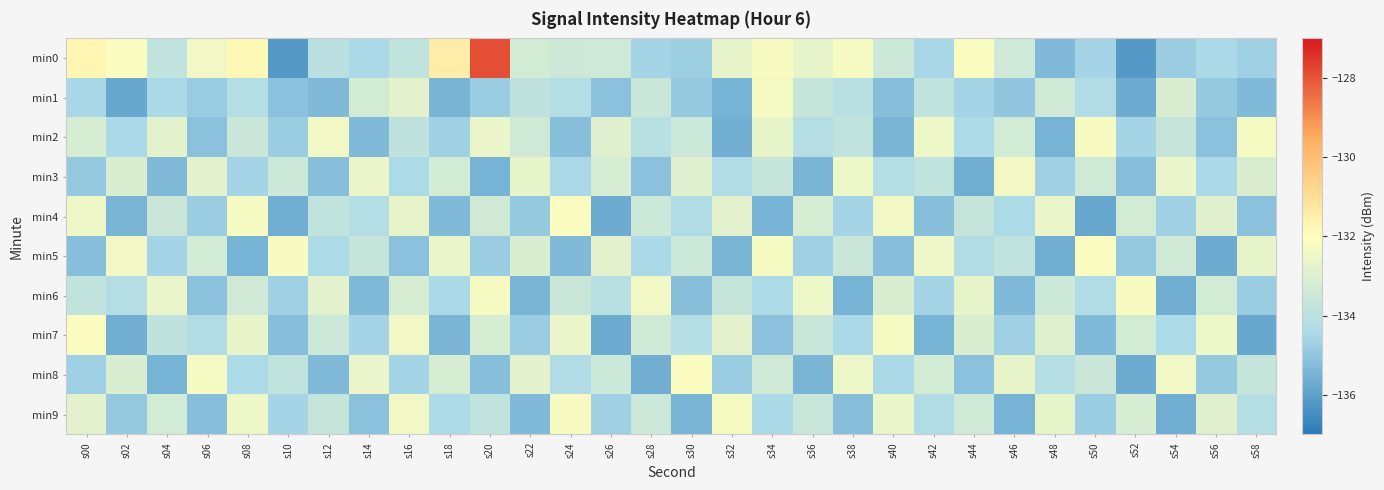

Reading right to left, transcribe all the data shown in this chart.

min0: s58=-134.7	s56=-134.4	s54=-134.8	s52=-136.2	s50=-134.6	s48=-135.3	s46=-133.4	s44=-132.1	s42=-134.5	s40=-133.5	s38=-132.2	s36=-132.7	s34=-132.2	s32=-132.7	s30=-134.7	s28=-134.6	s26=-133.4	s24=-133.5	s22=-133.3	s20=-127.9	s18=-131.4	s16=-133.8	s14=-134.4	s12=-134.1	s10=-136.2	s08=-131.8	s06=-132.4	s04=-133.8	s02=-132.1	s00=-131.7
min1: s58=-135.3	s56=-134.9	s54=-133.1	s52=-135.7	s50=-134.3	s48=-133.4	s46=-135.0	s44=-134.6	s42=-133.8	s40=-135.2	s38=-134.1	s36=-133.7	s34=-132.3	s32=-135.5	s30=-134.9	s28=-133.6	s26=-135.1	s24=-134.2	s22=-133.9	s20=-134.8	s18=-135.5	s16=-132.8	s14=-133.3	s12=-135.3	s10=-135.1	s08=-134.2	s06=-134.8	s04=-134.5	s02=-135.8	s00=-134.5
min2: s58=-132.3	s56=-135.1	s54=-133.7	s52=-134.6	s50=-132.2	s48=-135.5	s46=-133.3	s44=-134.4	s42=-132.5	s40=-135.4	s38=-133.8	s36=-134.2	s34=-132.7	s32=-135.6	s30=-133.5	s28=-134.1	s26=-132.9	s24=-135.2	s22=-133.4	s20=-132.6	s18=-134.7	s16=-133.9	s14=-135.3	s12=-132.4	s10=-134.8	s08=-133.6	s06=-135.1	s04=-132.8	s02=-134.5	s00=-133.2
min3: s58=-133.1	s56=-134.5	s54=-132.6	s52=-135.2	s50=-133.4	s48=-134.7	s46=-132.4	s44=-135.6	s42=-133.8	s40=-134.2	s38=-132.5	s36=-135.4	s34=-133.7	s32=-134.3	s30=-132.9	s28=-135.1	s26=-133.2	s24=-134.5	s22=-132.7	s20=-135.5	s18=-133.3	s16=-134.4	s14=-132.6	s12=-135.2	s10=-133.5	s08=-134.6	s06=-132.8	s04=-135.3	s02=-133.1	s00=-134.9
min4: s58=-135.1	s56=-132.9	s54=-134.7	s52=-133.3	s50=-135.8	s48=-132.6	s46=-134.4	s44=-133.7	s42=-135.2	s40=-132.4	s38=-134.6	s36=-133.2	s34=-135.5	s32=-132.8	s30=-134.3	s28=-133.5	s26=-135.7	s24=-132.1	s22=-134.9	s20=-133.4	s18=-135.3	s16=-132.7	s14=-134.2	s12=-133.8	s10=-135.6	s08=-132.3	s06=-134.8	s04=-133.6	s02=-135.4	s00=-132.5
min5: s58=-132.7	s56=-135.7	s54=-133.4	s52=-134.9	s50=-132.1	s48=-135.6	s46=-133.8	s44=-134.3	s42=-132.5	s40=-135.2	s38=-133.6	s36=-134.7	s34=-132.3	s32=-135.4	s30=-133.5	s28=-134.5	s26=-132.8	s24=-135.3	s22=-133.1	s20=-134.8	s18=-132.6	s16=-135.1	s14=-133.7	s12=-134.4	s10=-132.2	s08=-135.5	s06=-133.3	s04=-134.6	s02=-132.4	s00=-135.2
min6: s58=-134.8	s56=-133.3	s54=-135.6	s52=-132.2	s50=-134.3	s48=-133.5	s46=-135.3	s44=-132.7	s42=-134.6	s40=-133.1	s38=-135.5	s36=-132.5	s34=-134.4	s32=-133.7	s30=-135.2	s28=-132.4	s26=-134.1	s24=-133.6	s22=-135.4	s20=-132.3	s18=-134.5	s16=-133.2	s14=-135.3	s12=-132.8	s10=-134.7	s08=-133.4	s06=-135.1	s04=-132.6	s02=-134.2	s00=-133.8
min7: s58=-135.8	s56=-132.5	s54=-134.4	s52=-133.3	s50=-135.3	s48=-132.9	s46=-134.7	s44=-133.1	s42=-135.5	s40=-132.3	s38=-134.5	s36=-133.6	s34=-135.1	s32=-132.8	s30=-134.2	s28=-133.4	s26=-135.7	s24=-132.6	s22=-134.8	s20=-133.2	s18=-135.4	s16=-132.4	s14=-134.6	s12=-133.5	s10=-135.2	s08=-132.7	s06=-134.3	s04=-133.9	s02=-135.6	s00=-132.1
min8: s58=-133.7	s56=-134.9	s54=-132.4	s52=-135.7	s50=-133.6	s48=-134.2	s46=-132.7	s44=-135.1	s42=-133.3	s40=-134.5	s38=-132.5	s36=-135.4	s34=-133.4	s32=-134.8	s30=-132.1	s28=-135.6	s26=-133.5	s24=-134.3	s22=-132.8	s20=-135.2	s18=-133.2	s16=-134.6	s14=-132.6	s12=-135.3	s10=-133.8	s08=-134.4	s06=-132.3	s04=-135.5	s02=-133.1	s00=-134.7
min9: s58=-134.2	s56=-132.9	s54=-135.6	s52=-133.2	s50=-134.8	s48=-132.7	s46=-135.5	s44=-133.4	s42=-134.3	s40=-132.6	s38=-135.2	s36=-133.6	s34=-134.5	s32=-132.3	s30=-135.4	s28=-133.5	s26=-134.7	s24=-132.2	s22=-135.3	s20=-133.8	s18=-134.4	s16=-132.4	s14=-135.1	s12=-133.7	s10=-134.6	s08=-132.5	s06=-135.2	s04=-133.3	s02=-134.9	s00=-132.8